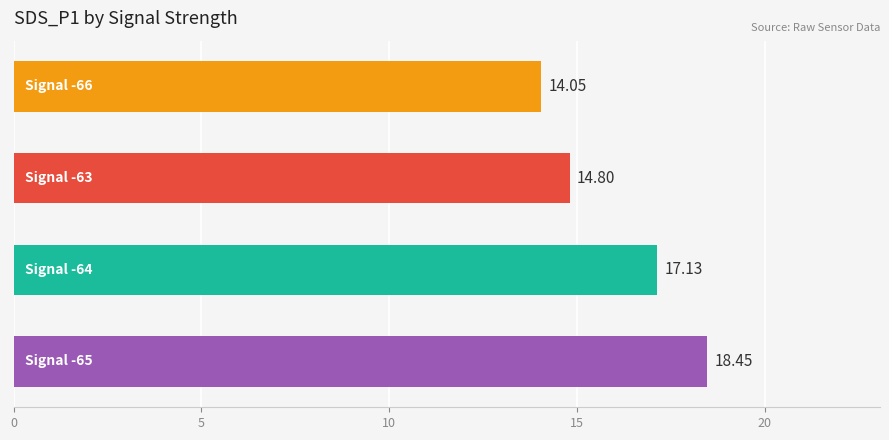

Count the number of values greater than 17.

2